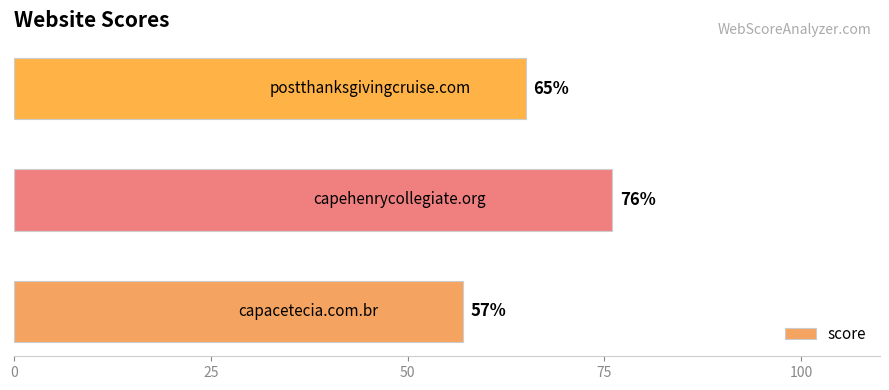

What is the difference between the maximum and minimum values?

19